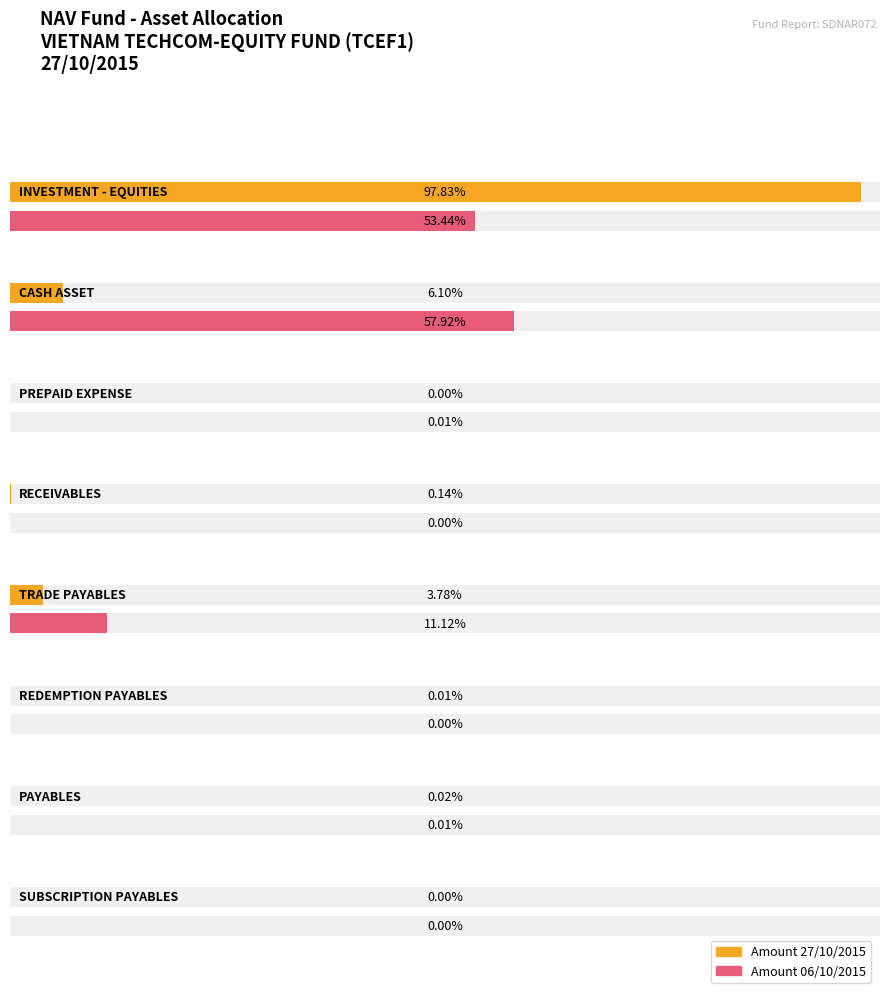

True or false: Amount for 27/10/2015 has a value of -3387839977 at TRADE PAYABLES.

False